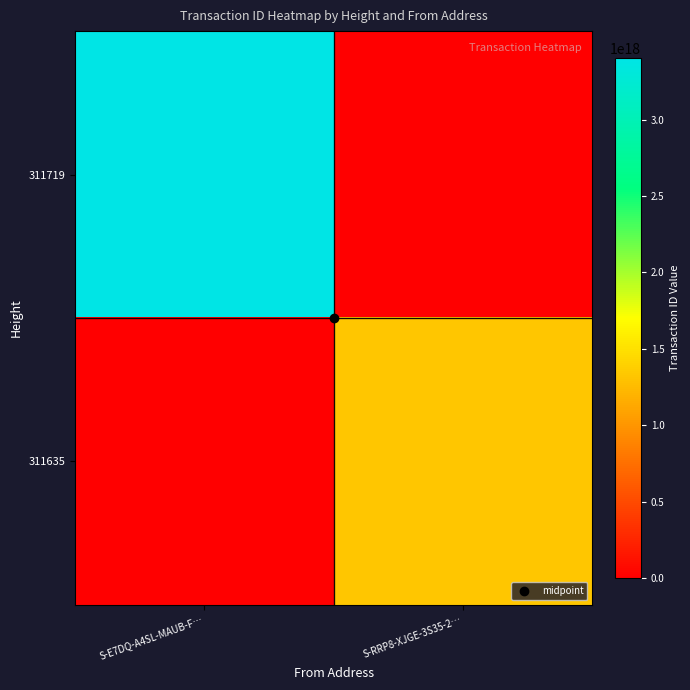

Rank the series by their maximum value, from highest to lowest.

311719, 311635